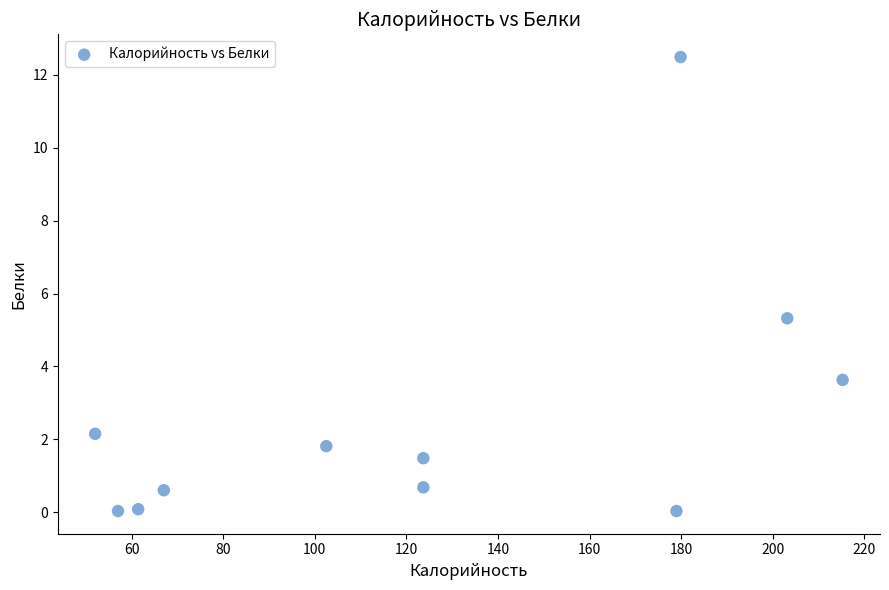

What is the range of X values (max minus min)?

163.3